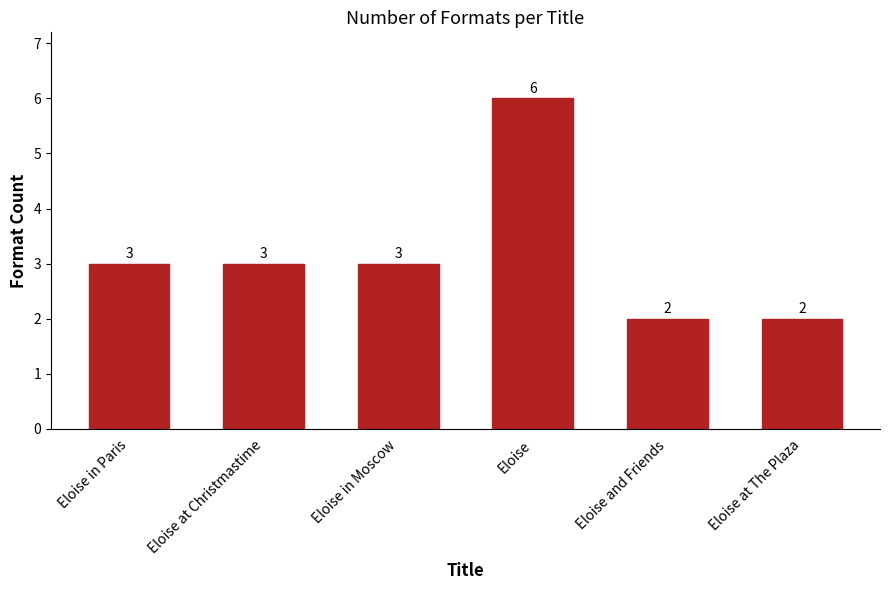

The value at Eloise at Christmastime is 1. True or false?

False